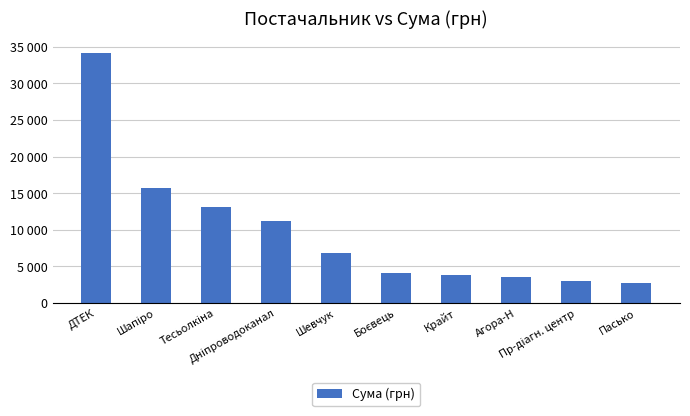

What is the label of the 9th bar from the right?

Шапіро